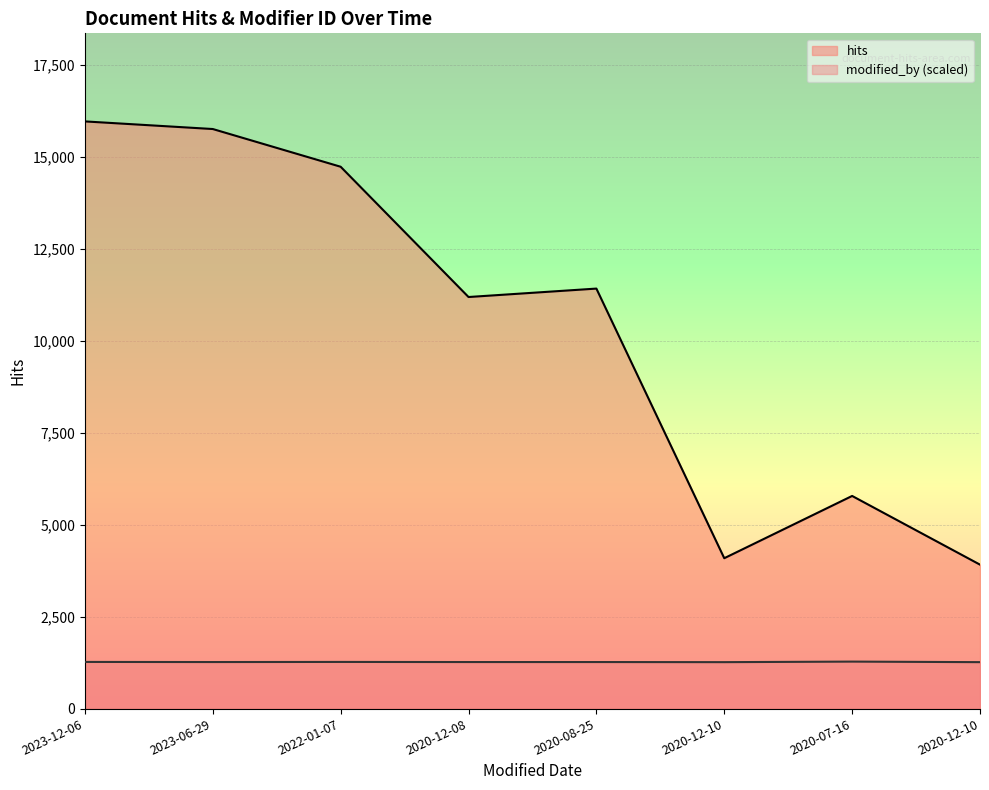

At which category is the sum across all series the highest?

2023-12-06